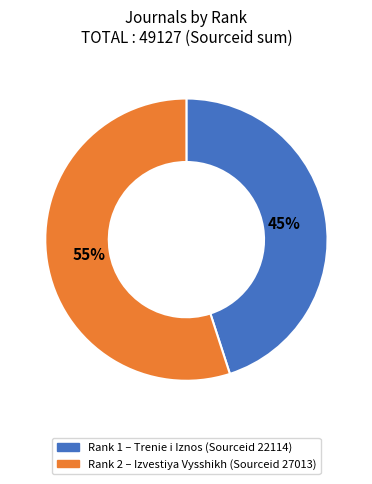

To the nearest percent, what is the difference between the largest and smallest slice percentages?

10%